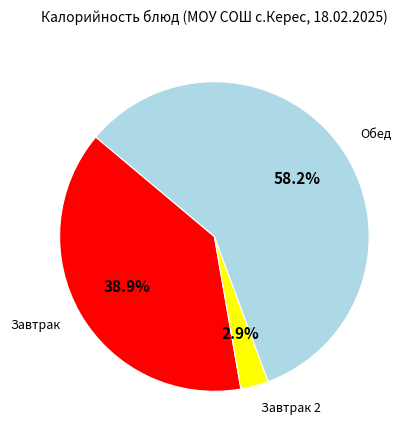

To the nearest percent, what is the difference between the largest and smallest slice percentages?

55%